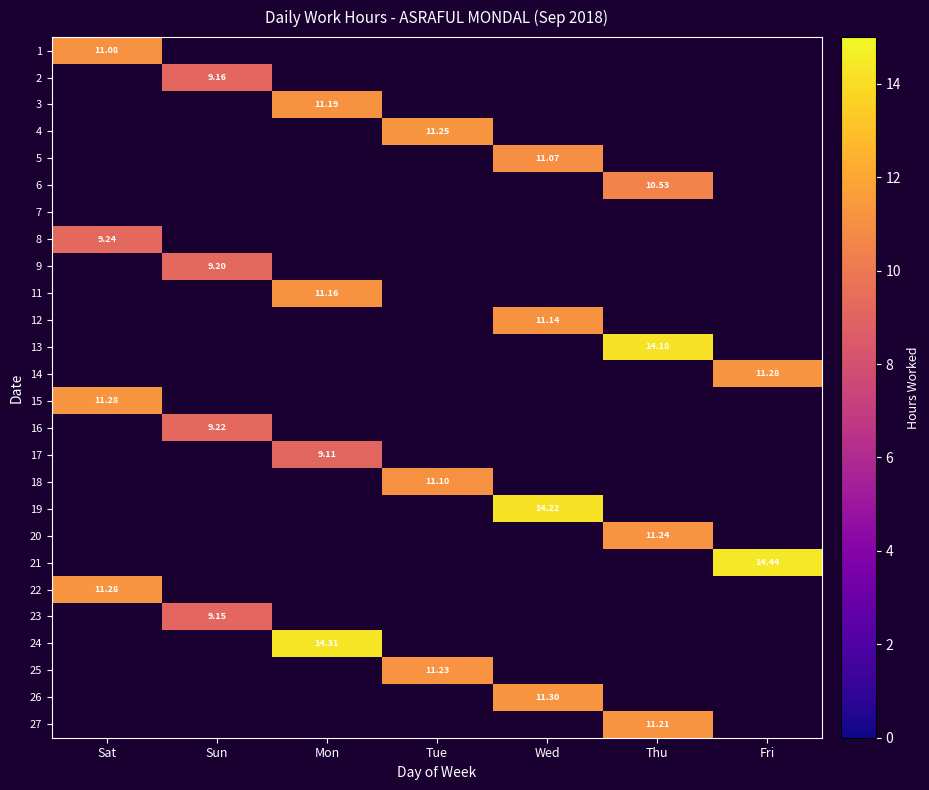

The value of 24 at Mon is 22.7. True or false?

False